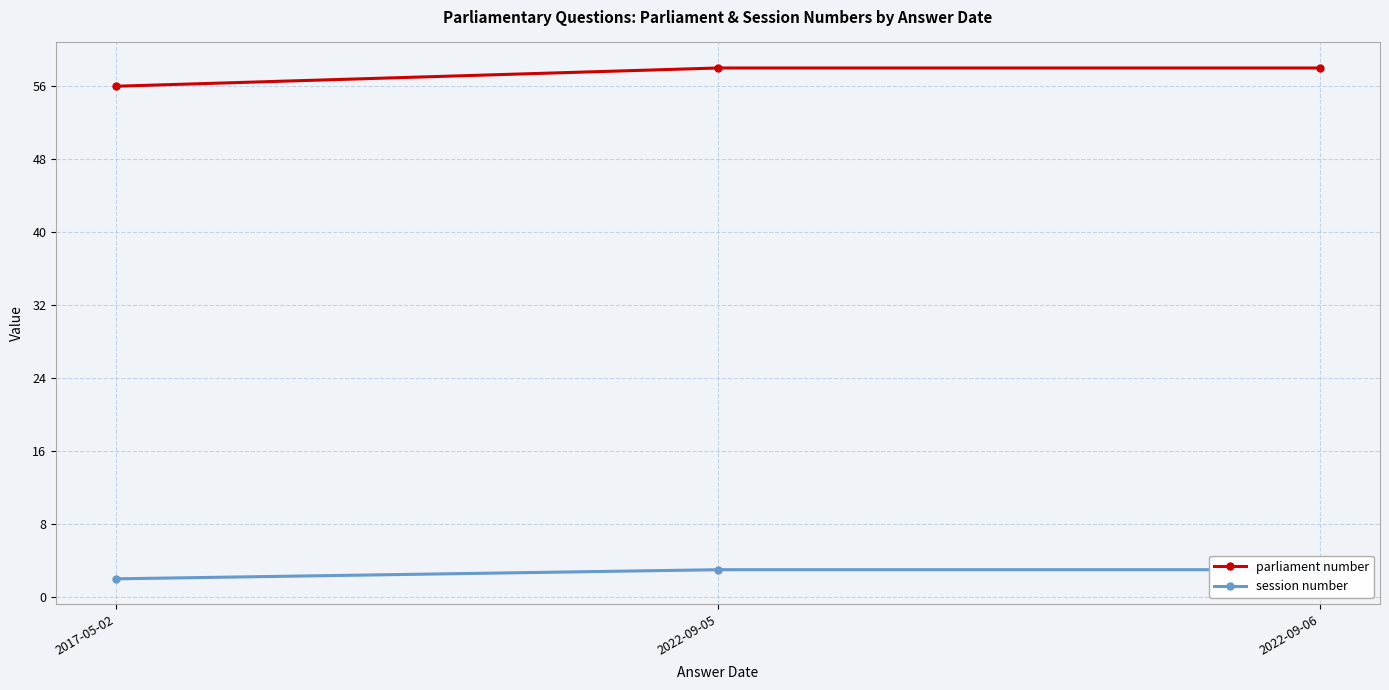

What is the greatest value displayed?

58